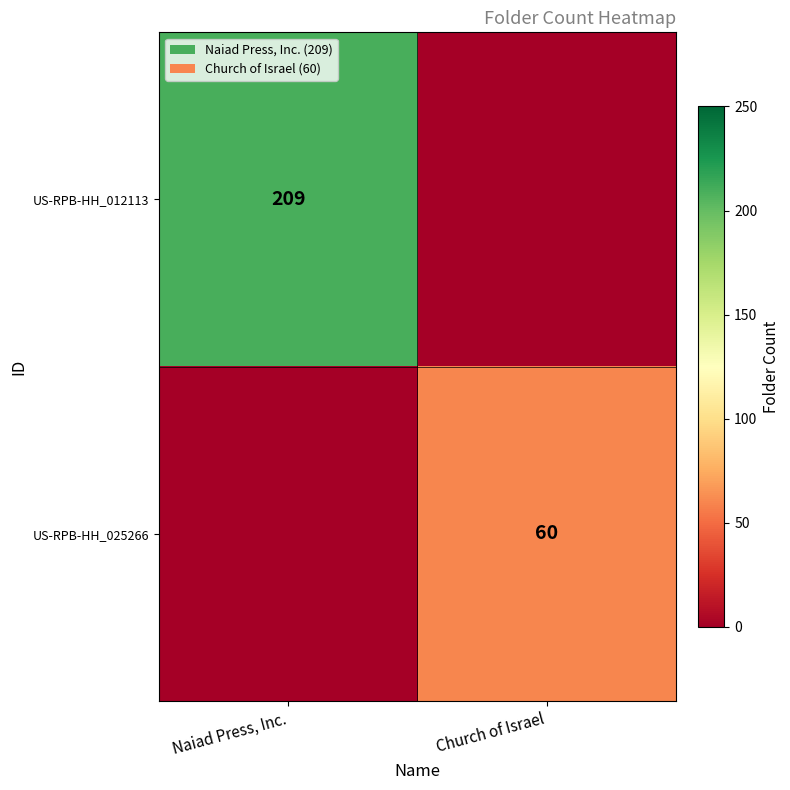

True or false: US-RPB-HH_012113 has a value of 82 at Naiad Press, Inc..

False